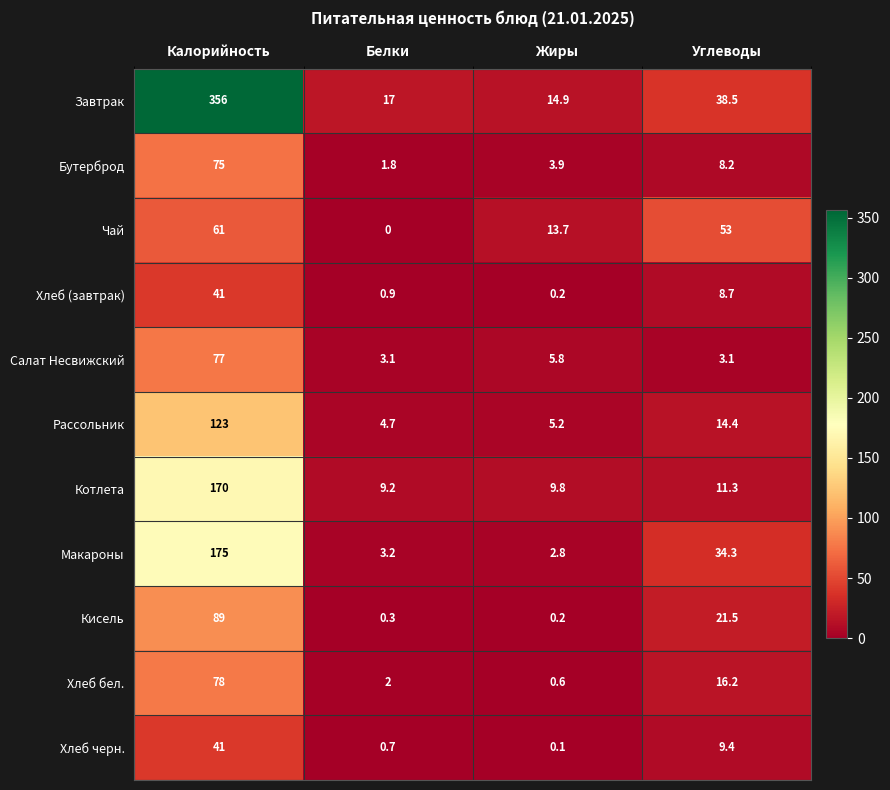

The Котлета series shows 4.8 at Белки. True or false?

False